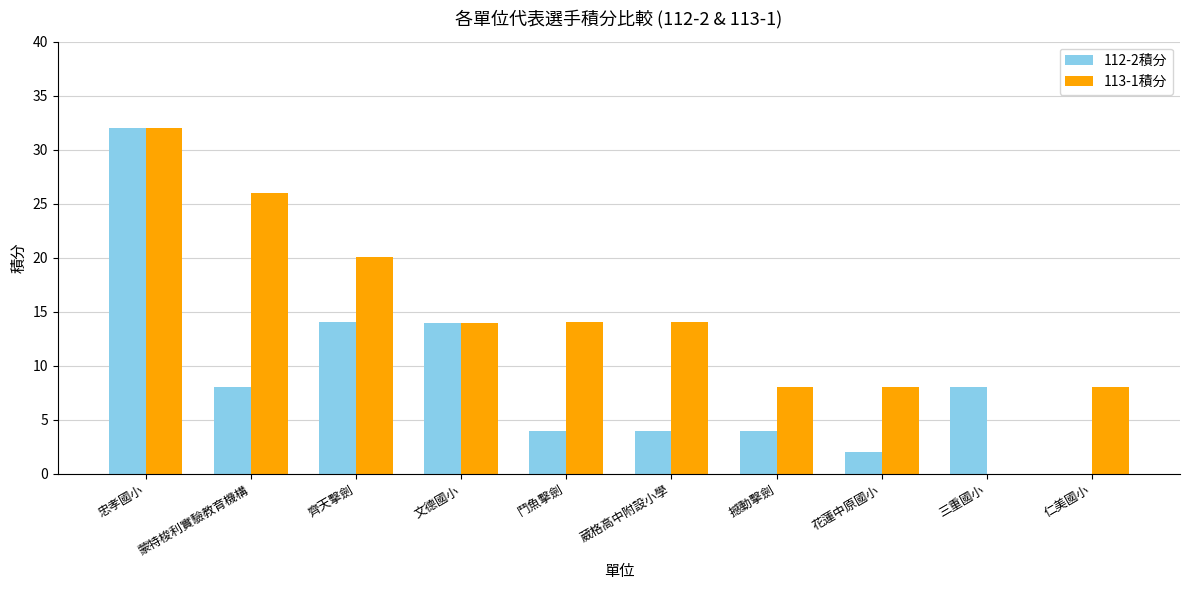

Is it true that 113-1積分 equals 14.0 at 文德國小?

True